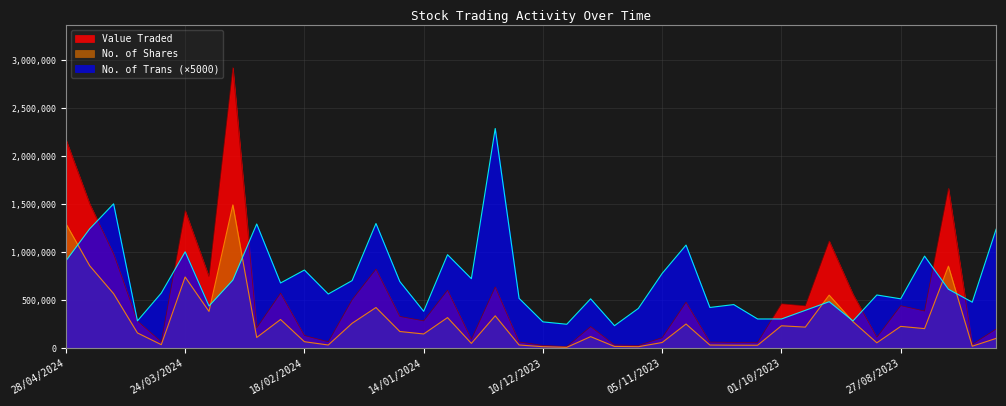

What is the spread (max minus min) of values at 10/03/2024?

2215000